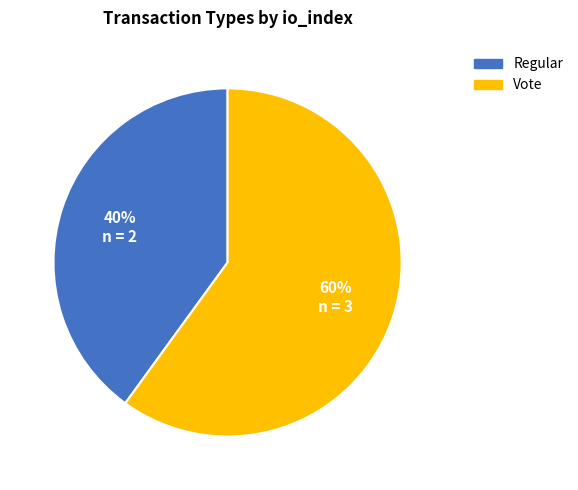

To the nearest percent, what percentage of the pie is Vote?

60%